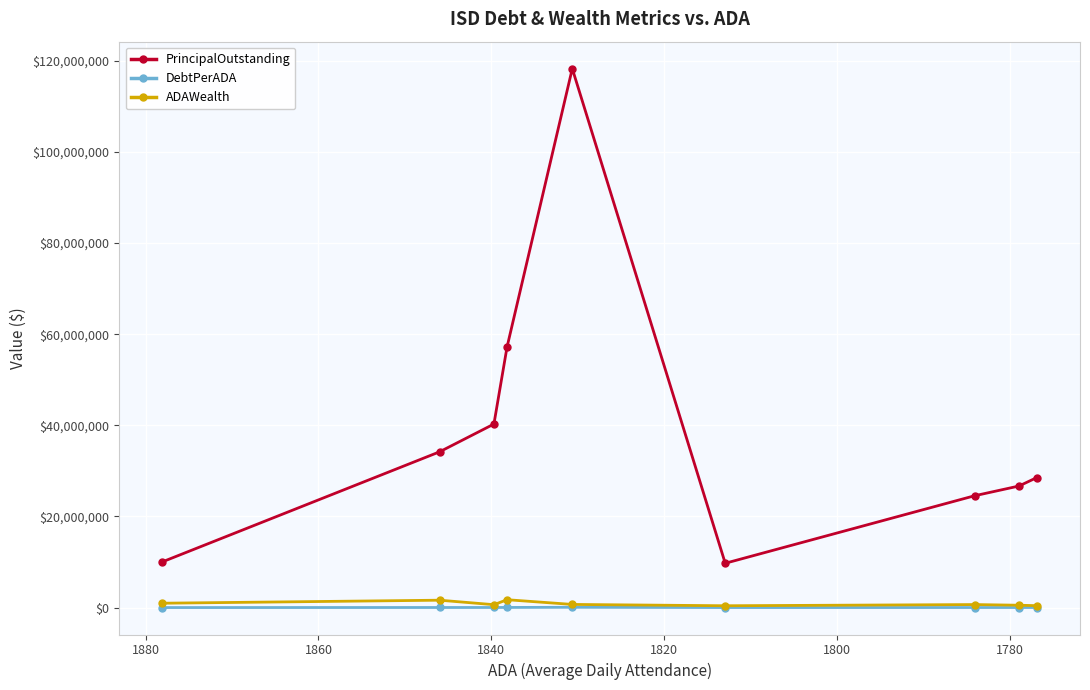

What is the minimum value shown in the chart?

5348.6